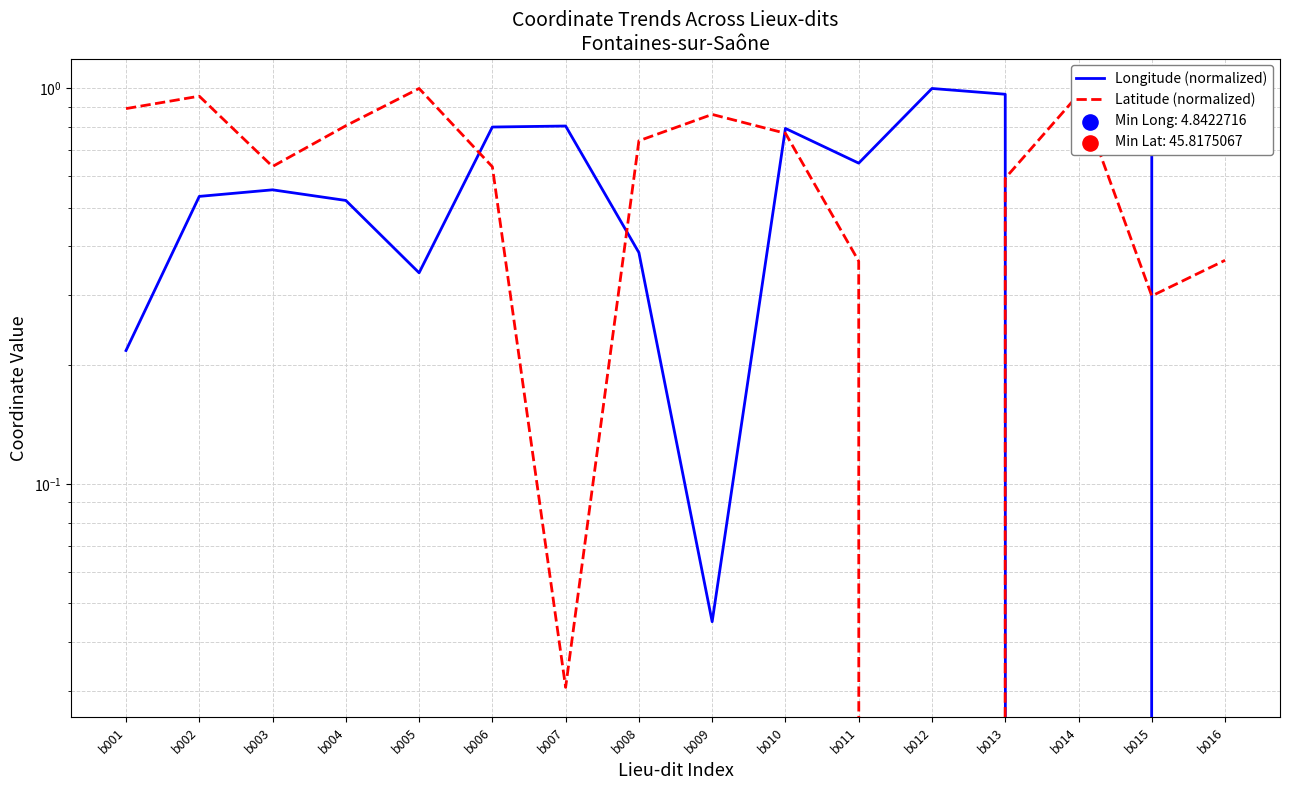

What is the total value across all series at b005?

1.3